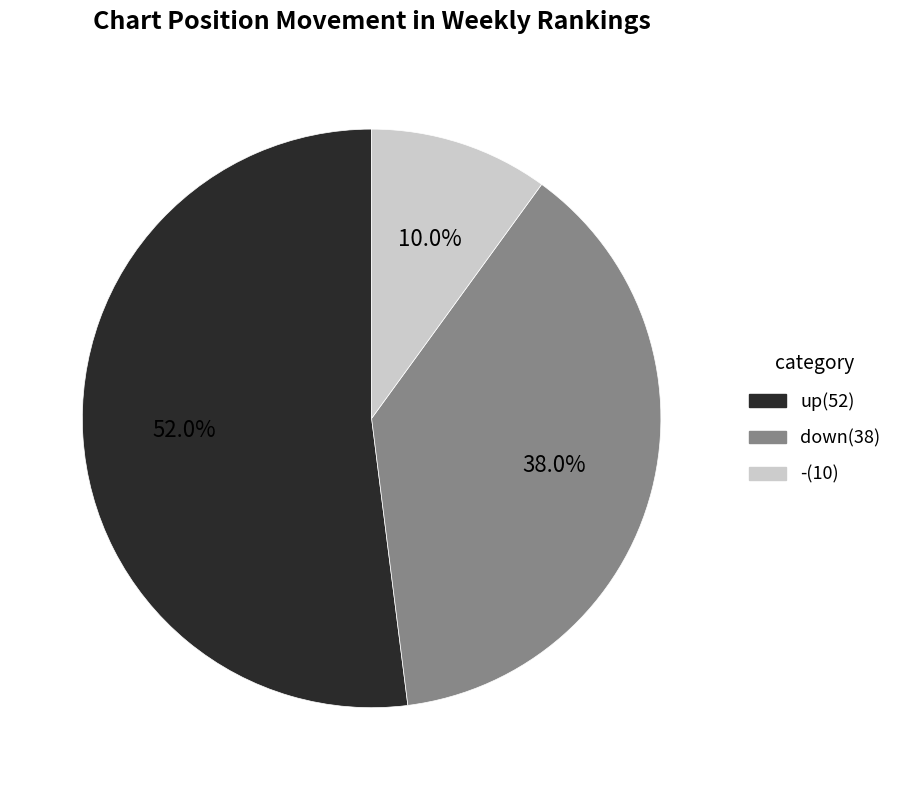

What percentage is the down slice, to the nearest percent?

38%